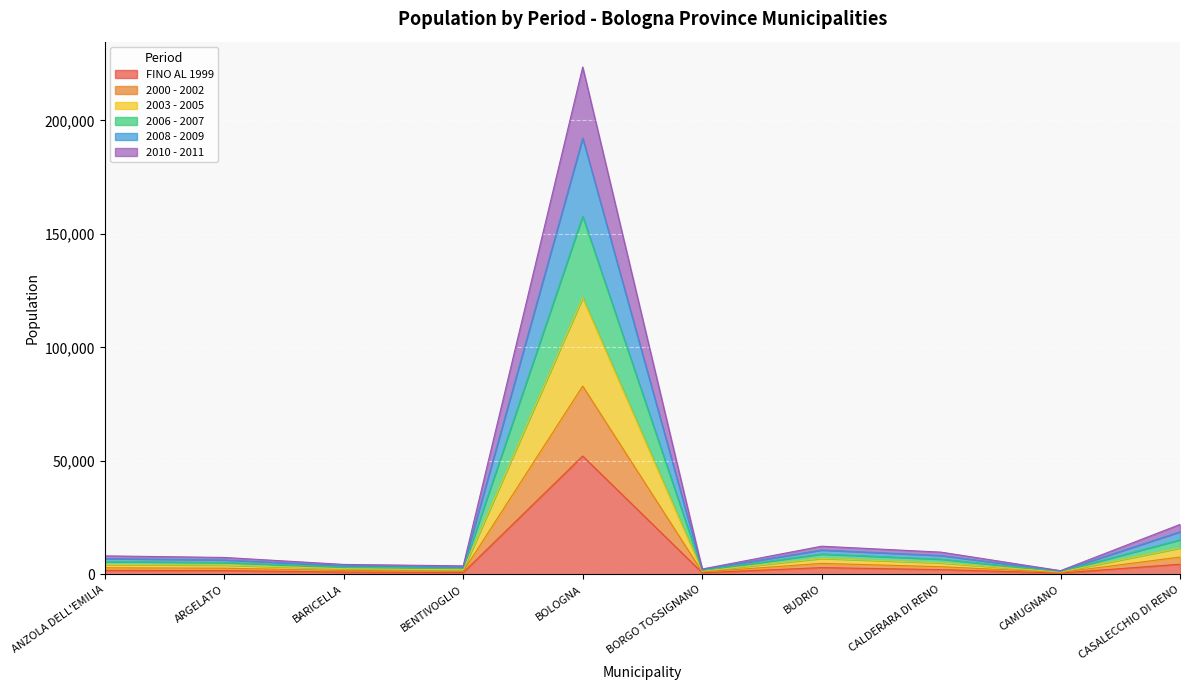

True or false: FINO AL 1999 has a value of 2109 at CALDERARA DI RENO.

True